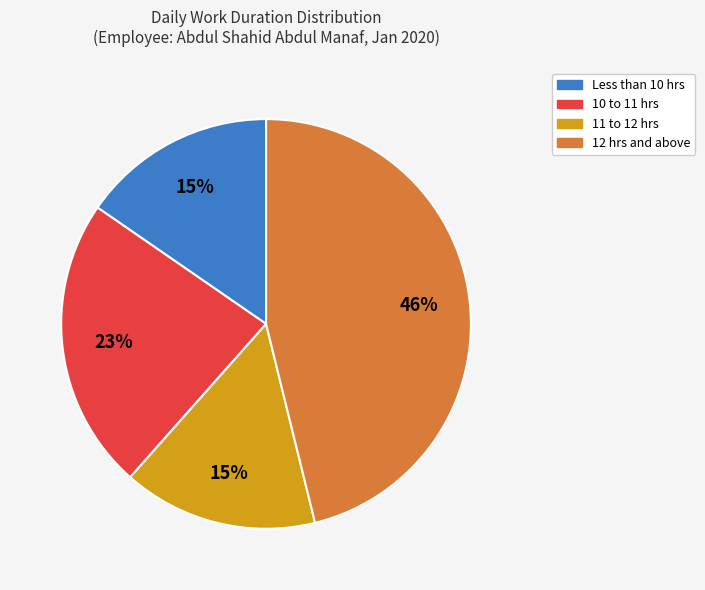

To the nearest percent, what is the average slice percentage?

25%